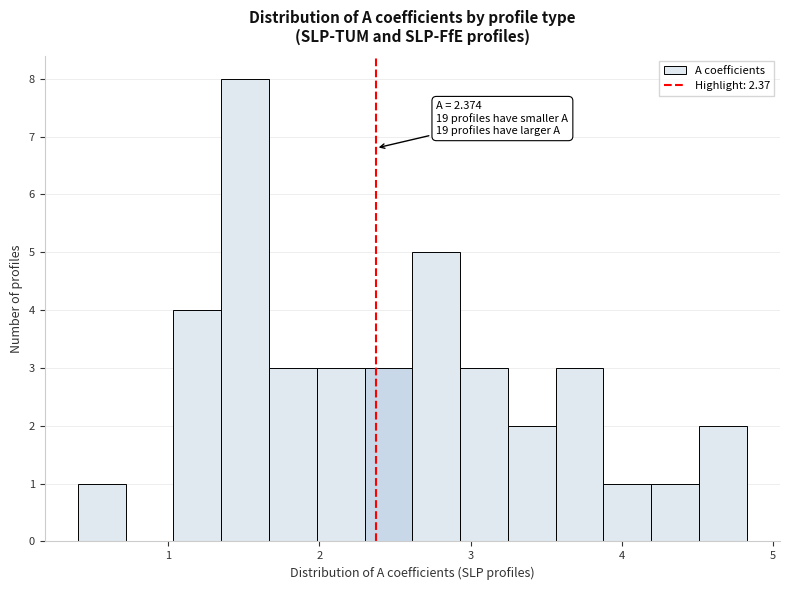

Read against the x-axis, roughly where is the centre of the tallest bar?

1.5